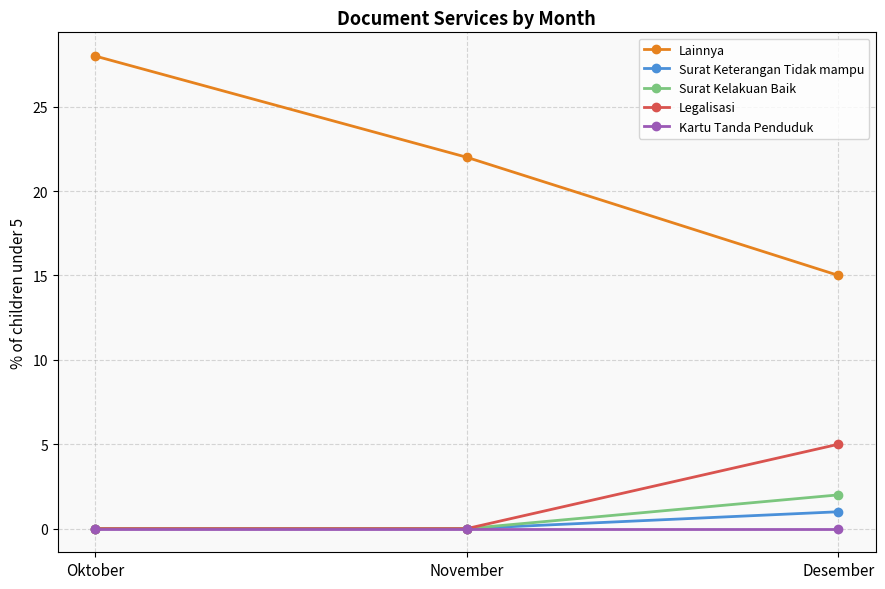

What is the difference between the highest and lowest values at Desember?

15